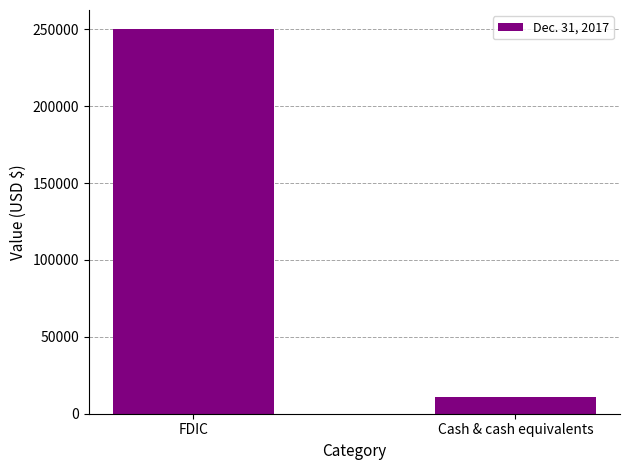

How many data points does each series have?

2